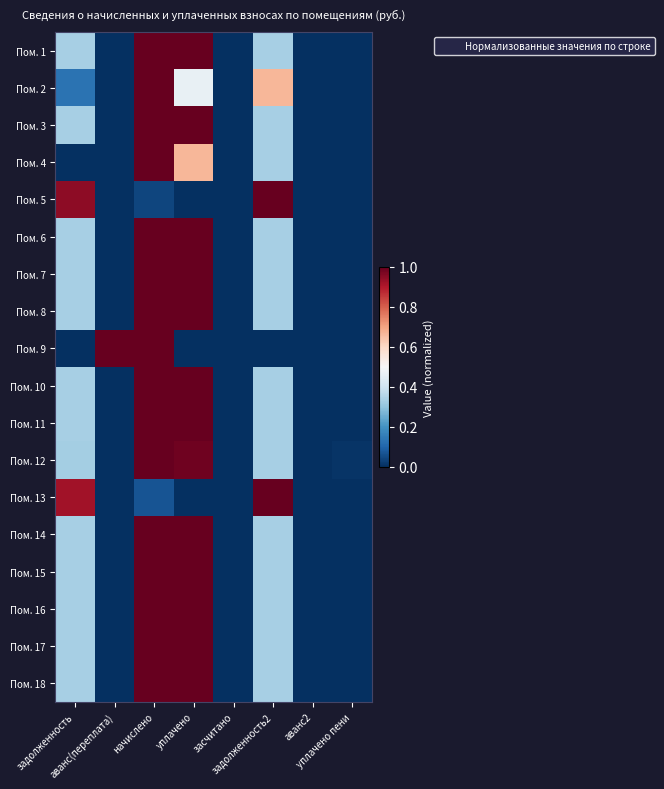

At задолженность, list the series in order from smallest to largest.

Пом. 4, Пом. 9, Пом. 2, Пом. 12, Пом. 8, Пом. 18, Пом. 3, Пом. 7, Пом. 17, Пом. 11, Пом. 6, Пом. 1, Пом. 14, Пом. 16, Пом. 10, Пом. 15, Пом. 13, Пом. 5